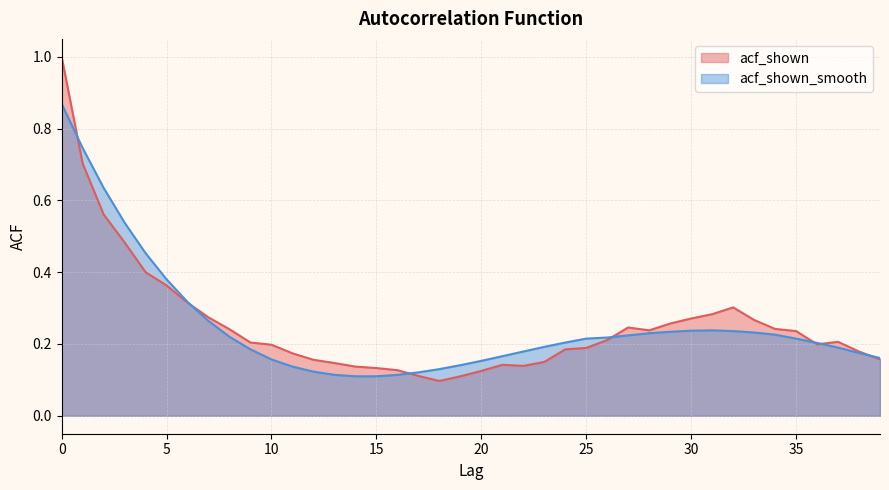

True or false: acf_shown and acf_shown_smooth cross at least once.

True